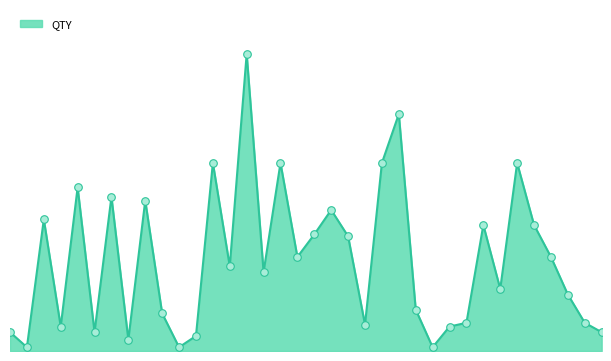

Does the chart have visible grid lines?

No